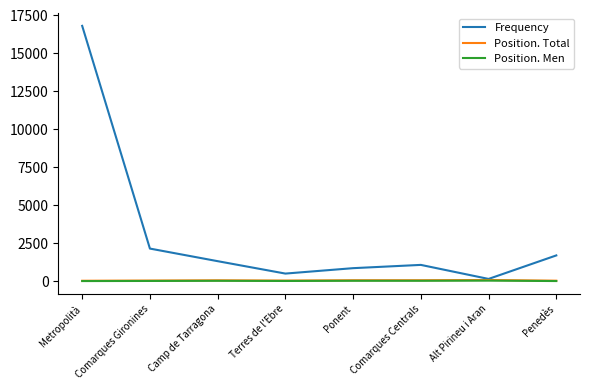

In Position. Total, how many points are lower than both neighbors (excluding endpoints)?

1